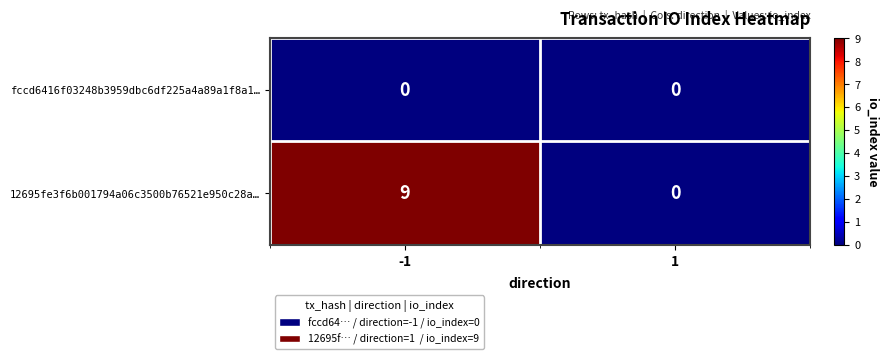

Reading left to right, list all the values displayed in this chart.

fccd6416f03248b3959dbc6df225a4a89a1f8a1…: 0	0
12695fe3f6b001794a06c3500b76521e950c28a…: 9	0